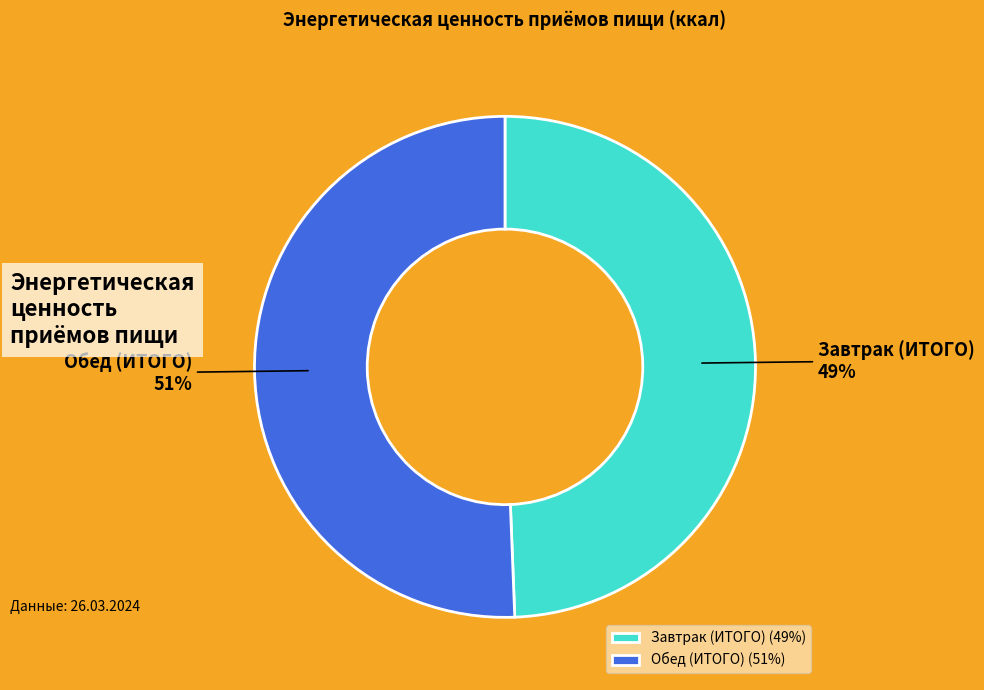

Is it true that Завтрак (ИТОГО) is 49% of the pie?

True